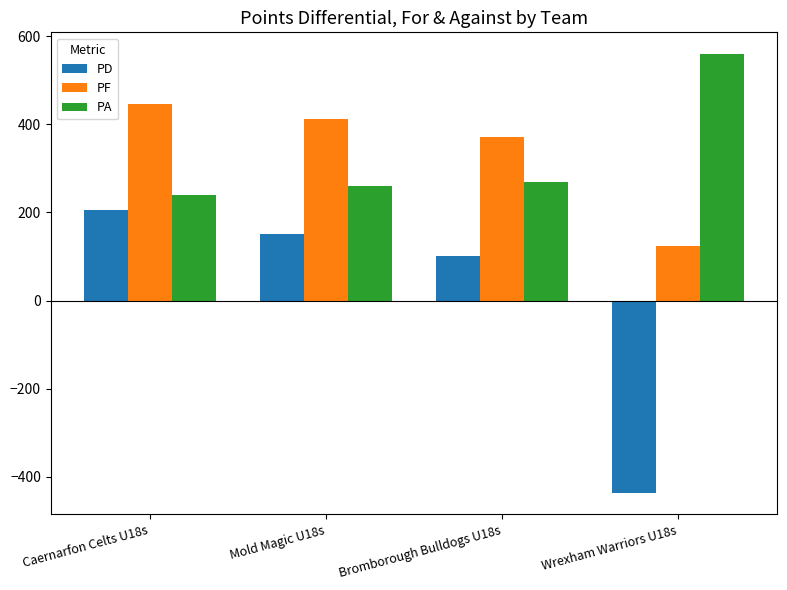

What is the spread (max minus min) of values at Bromborough Bulldogs U18s?

270